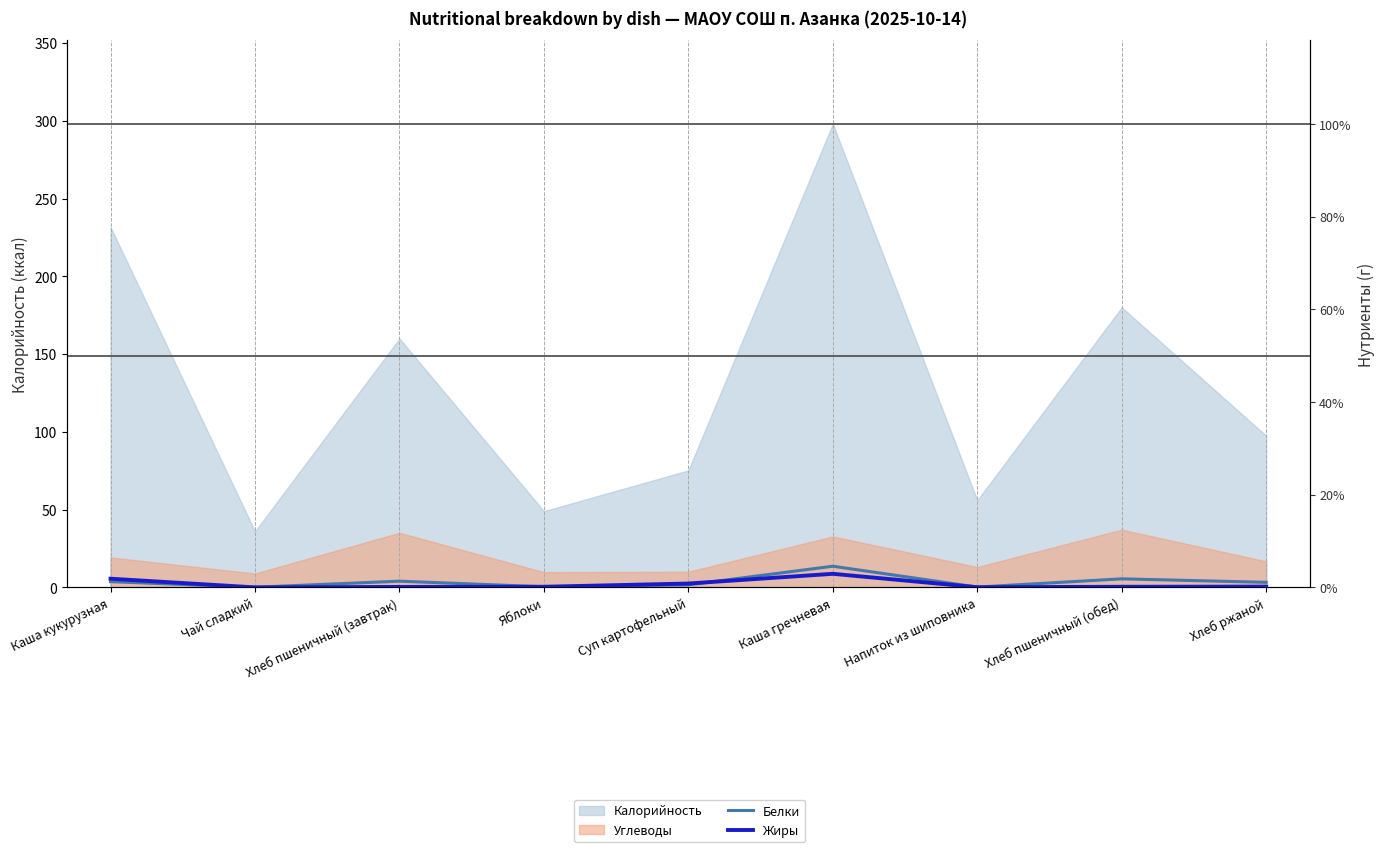

Where does the Белки series first go above 3?

Каша кукурузная